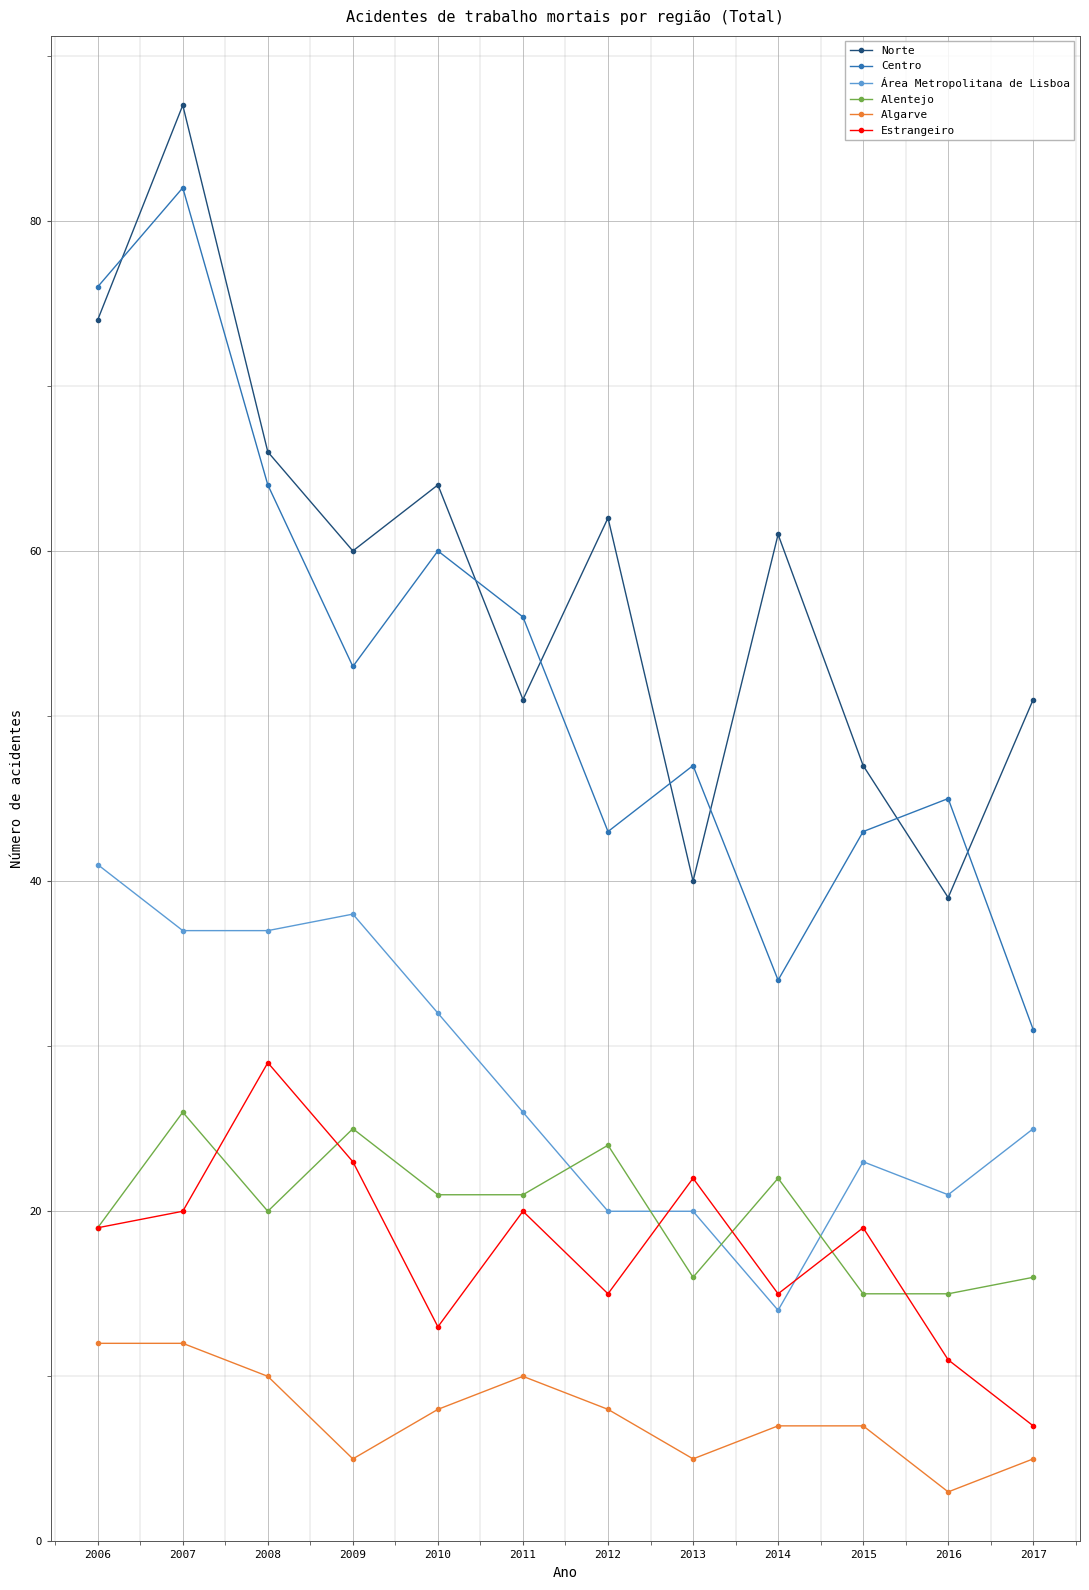

At which category is the sum across all series the highest?

2007